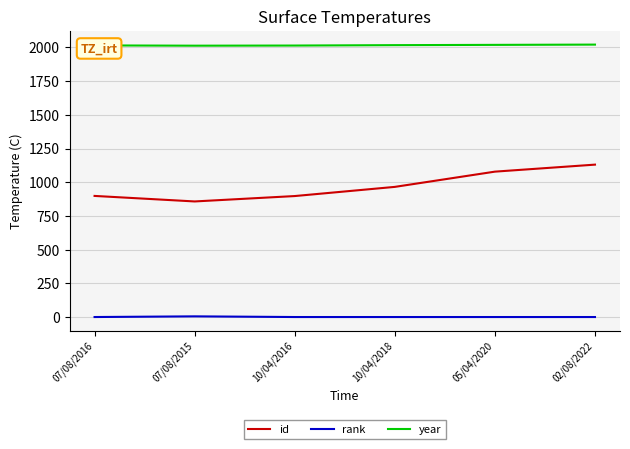

List the series in order of their peak value, lowest first.

rank, id, year